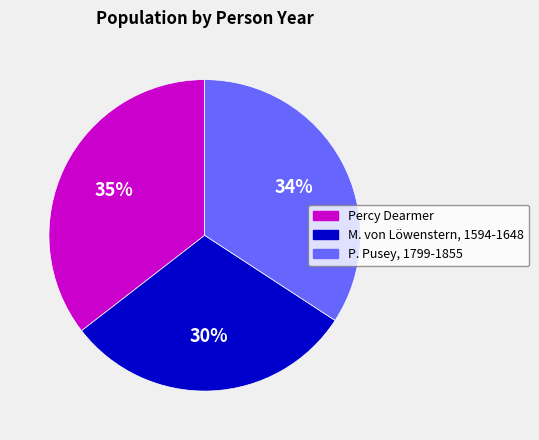

To the nearest percent, what percentage of the pie is P. Pusey, 1799-1855?

34%